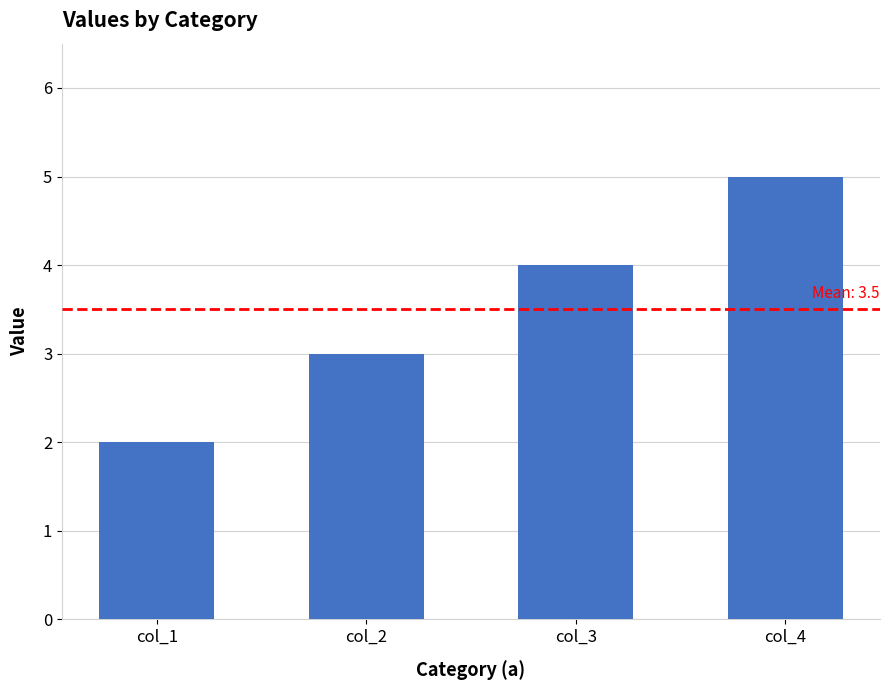

What is the difference between the second highest and minimum values?

2